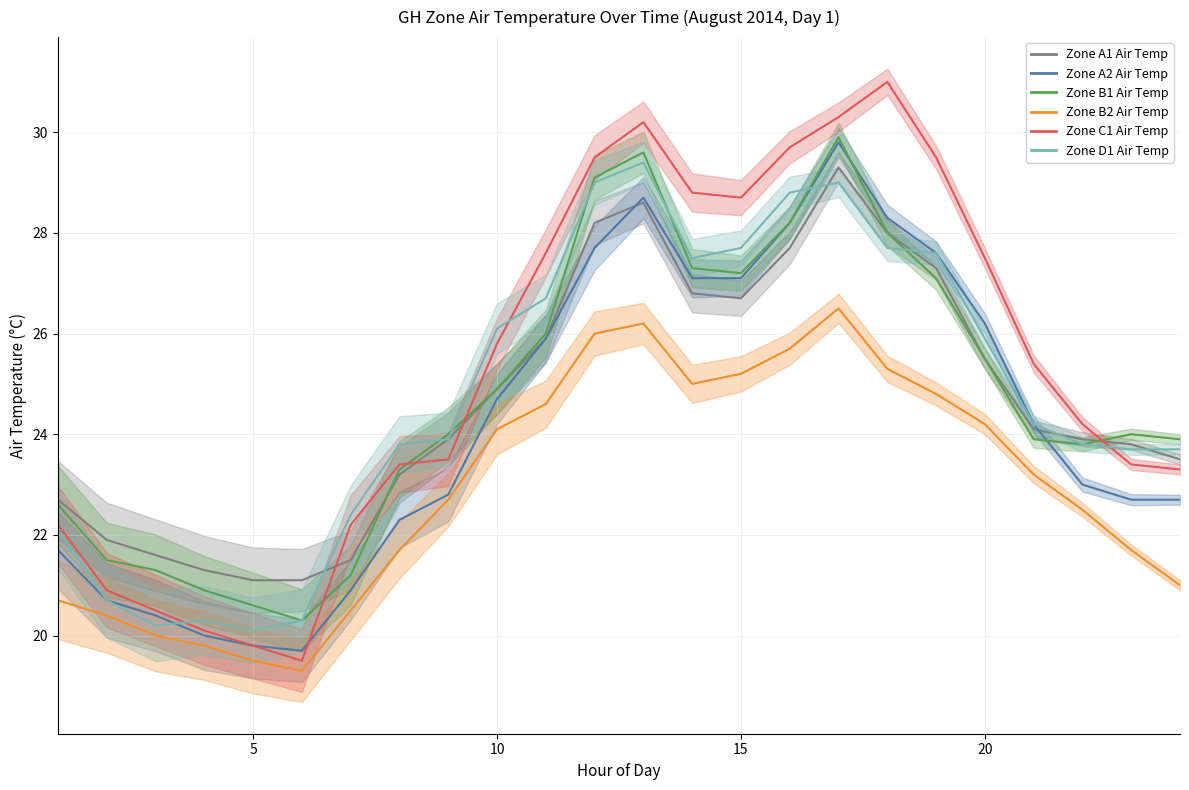

True or false: Zone A2 Air Temp has a value of 22.3 at 8.

True